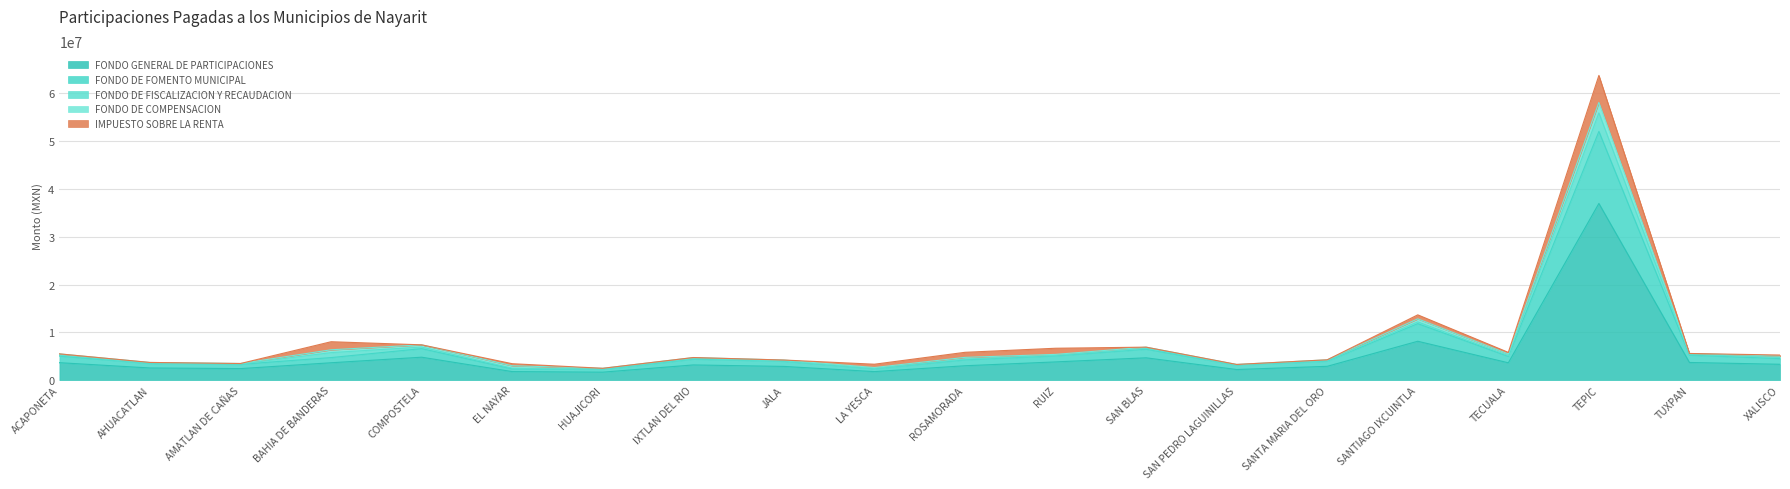

Is it true that FONDO DE COMPENSACION equals 178583.3 at SAN BLAS?

False